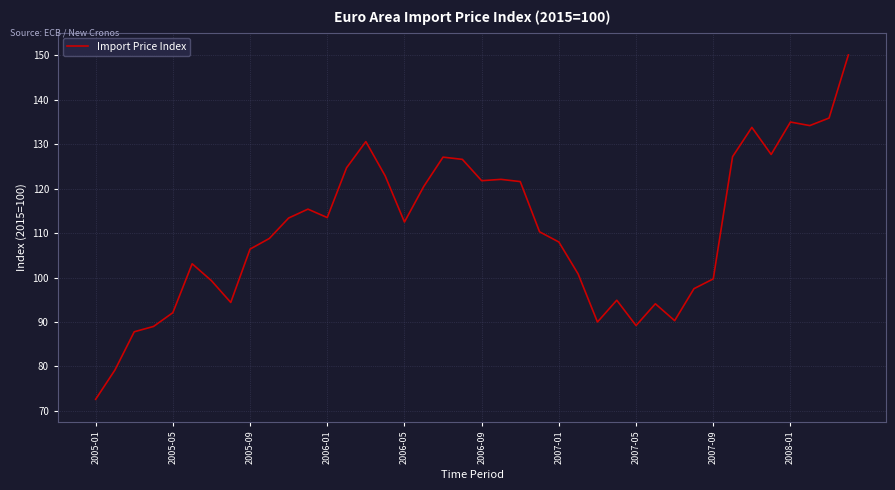

What is the minimum value shown in the chart?

72.6